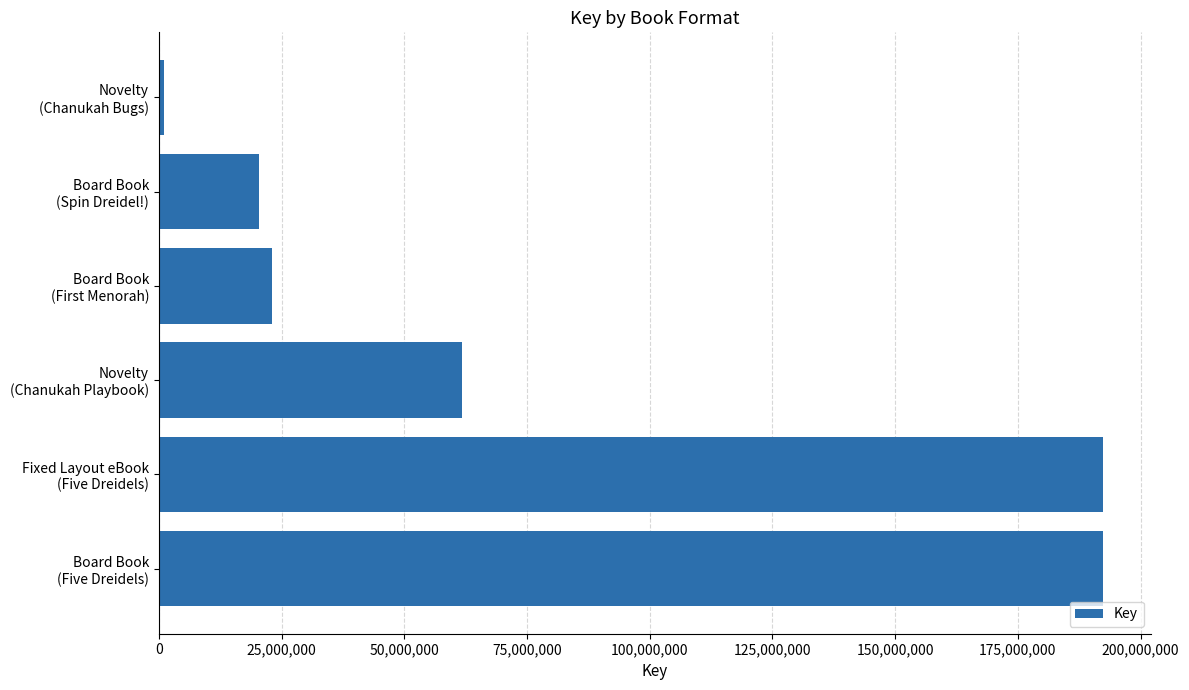

What is the difference between the second highest and second lowest values?

171940468